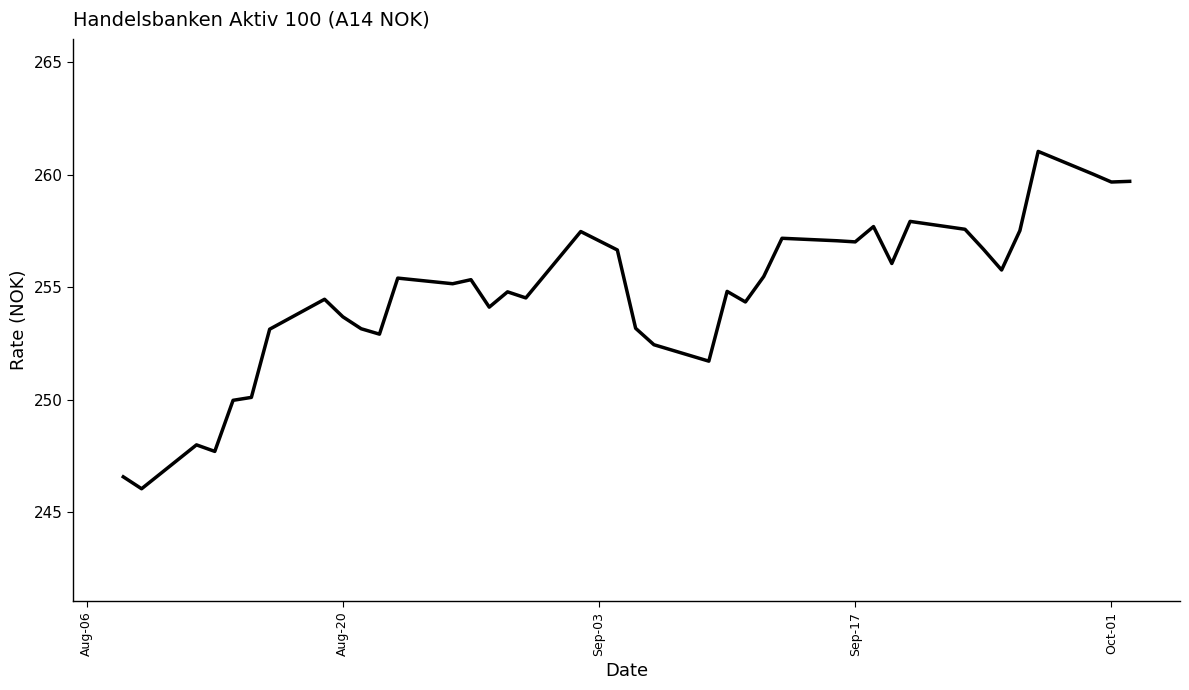

What is the minimum value shown in the chart?

246.0